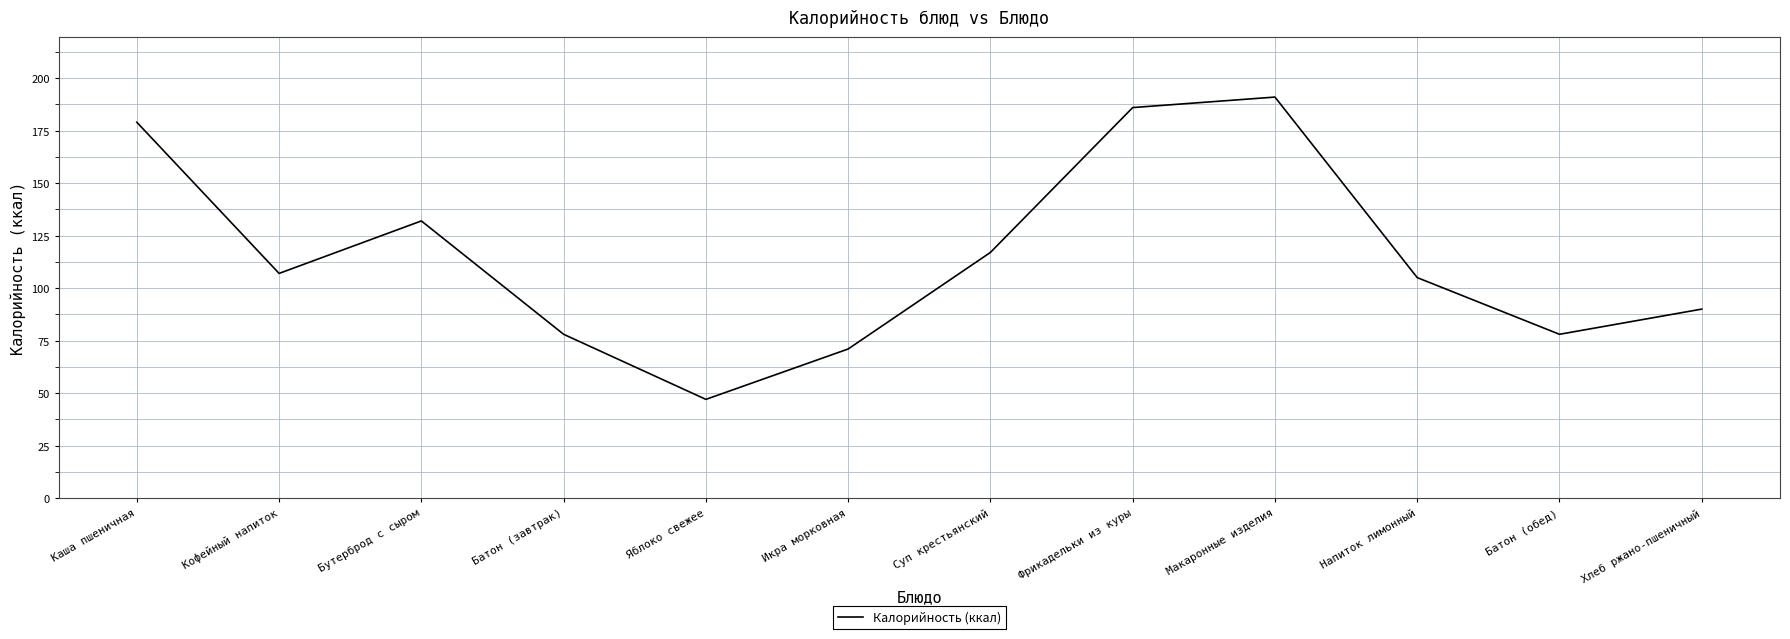

What position from the right is Икра морковная?

7